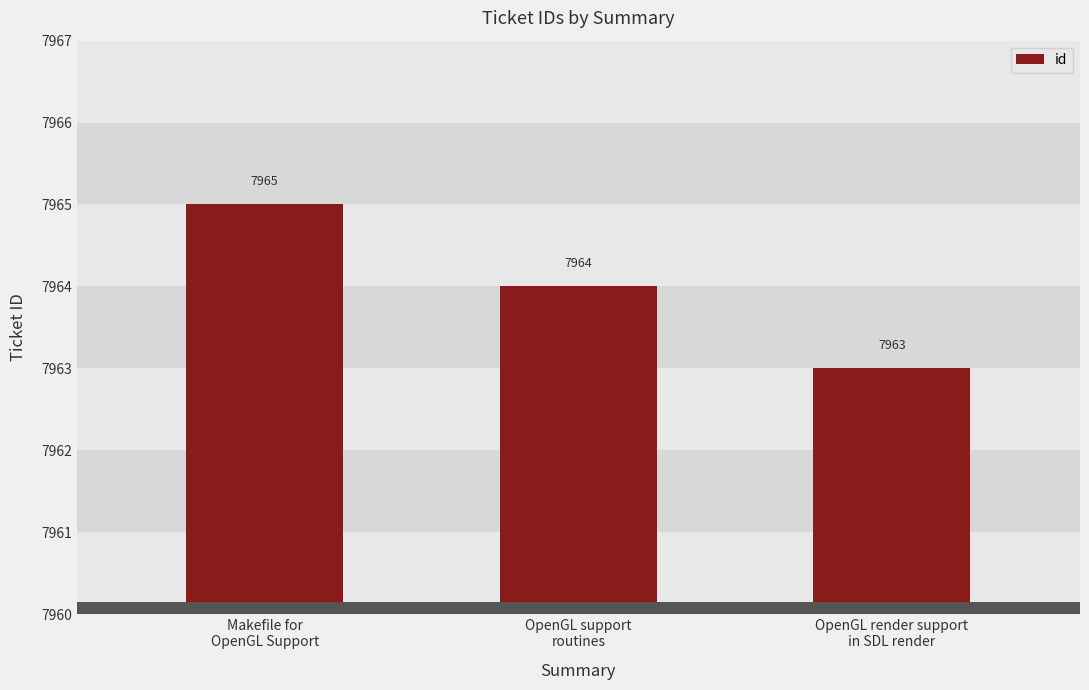

What is the value of the 2nd bar from the left?

7964